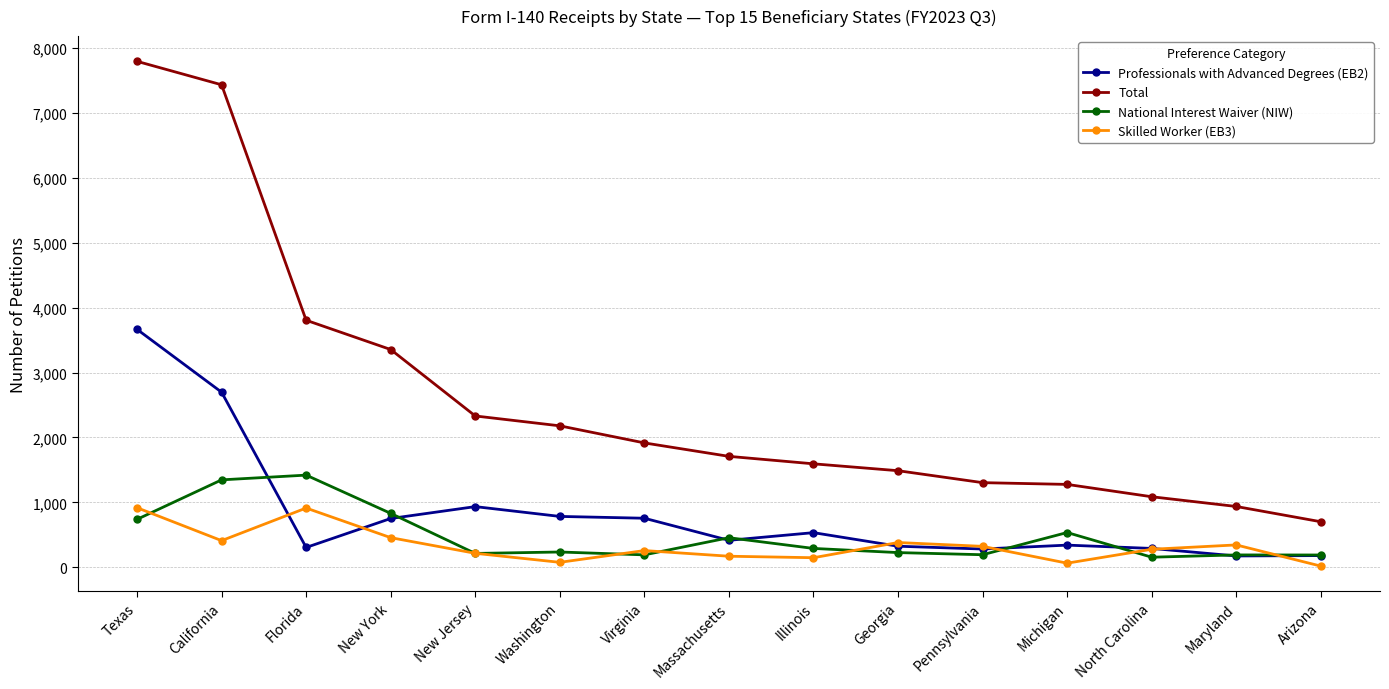

Where is the first local minimum for Professionals with Advanced Degrees (EB2)?

Florida